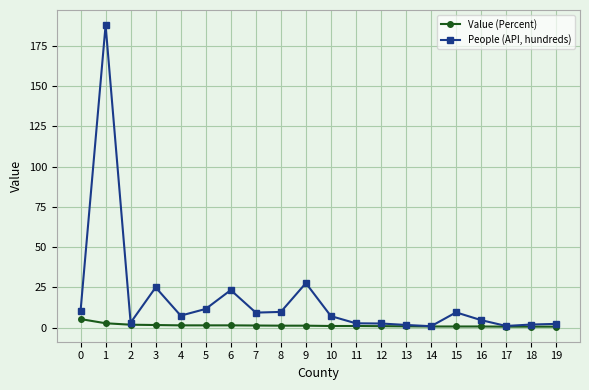

True or false: Value (Percent) has a value of 0.8 at 15.

True